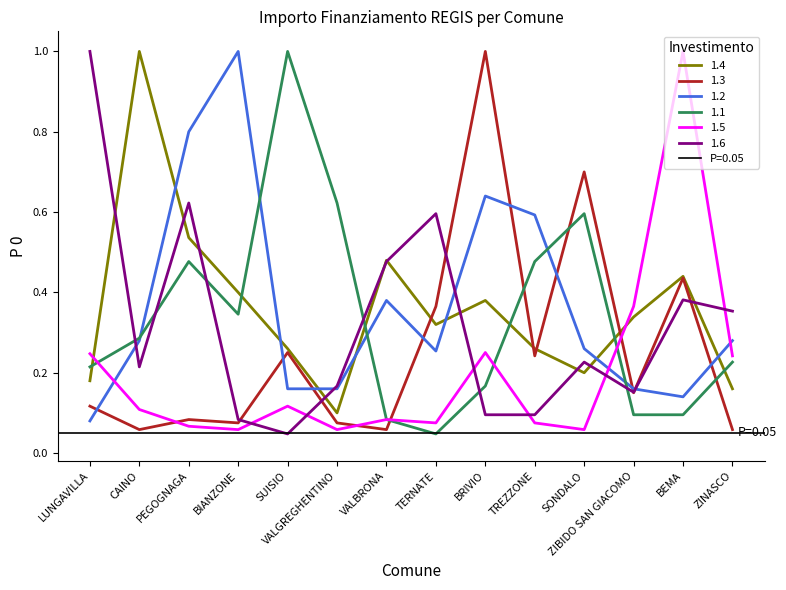

What is the difference between the maximum and second lowest values in the 1.4 series?

0.8